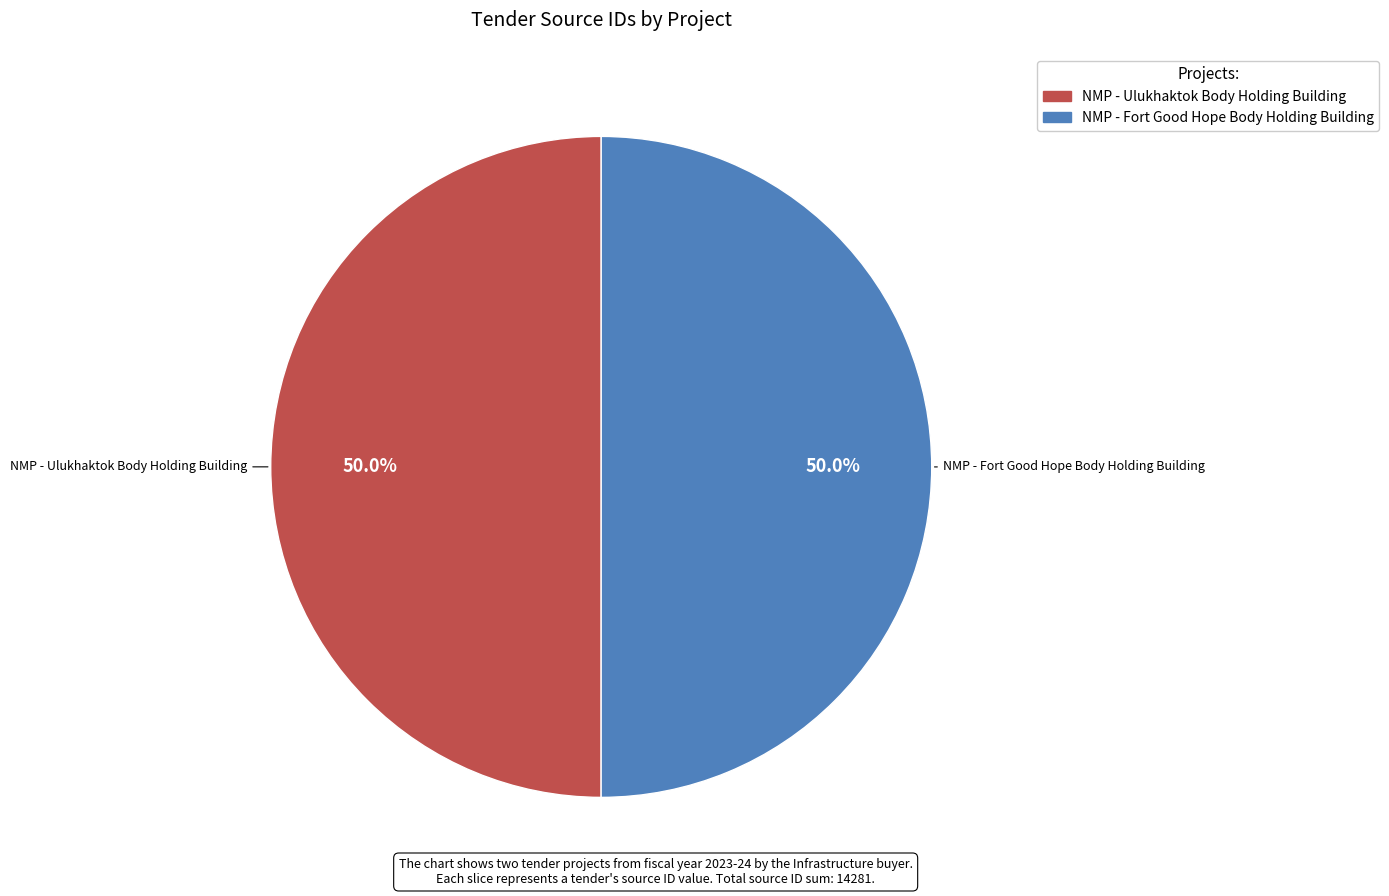

Count the number of slices in the pie.

2